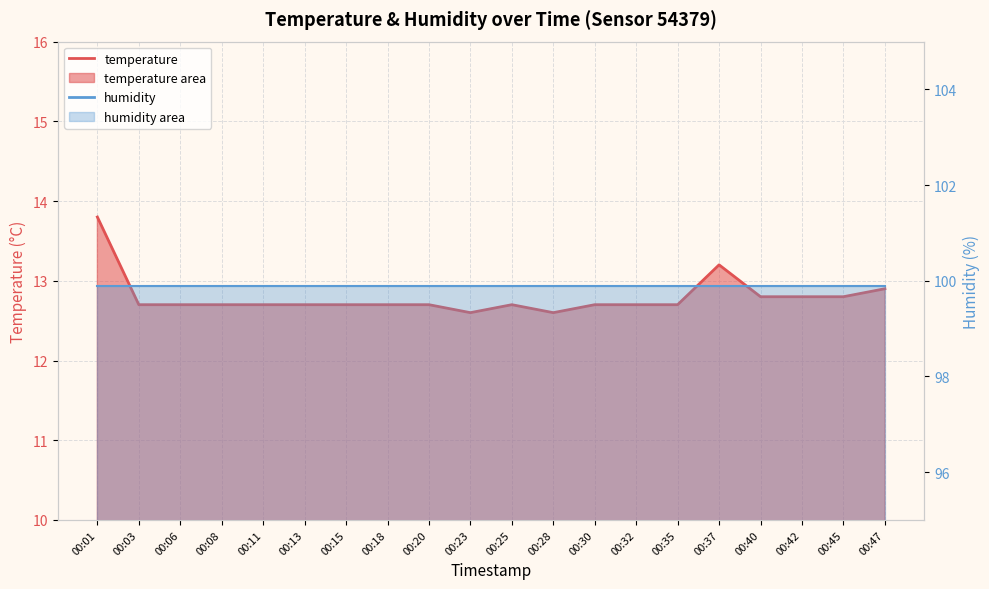

What is the approximate value at 00:11?

12.7